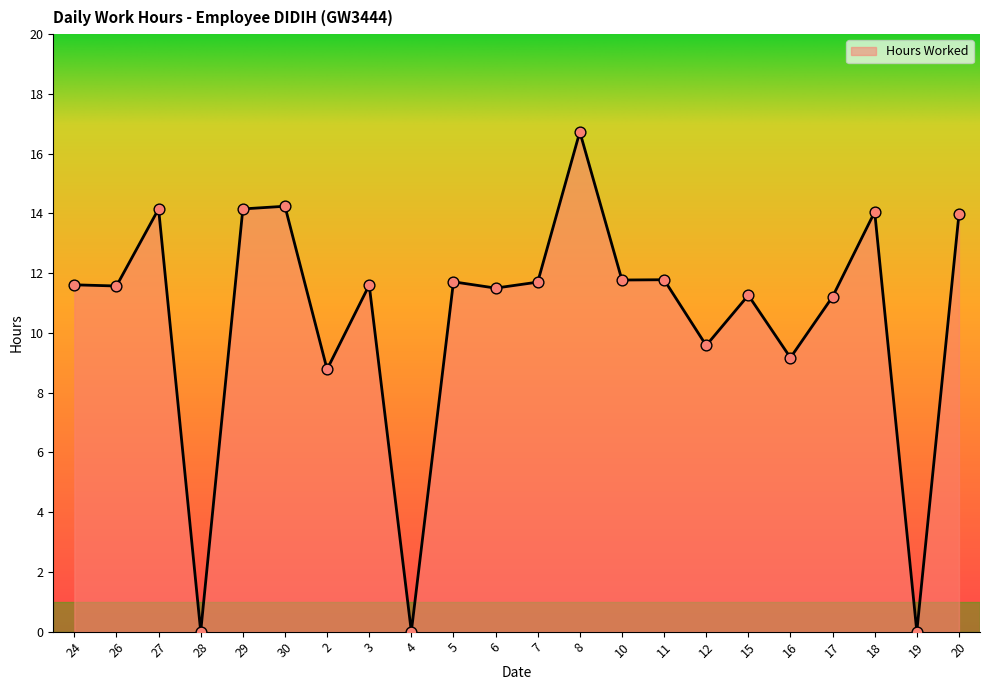

What is the change in value from 17 to 19?

-11.2